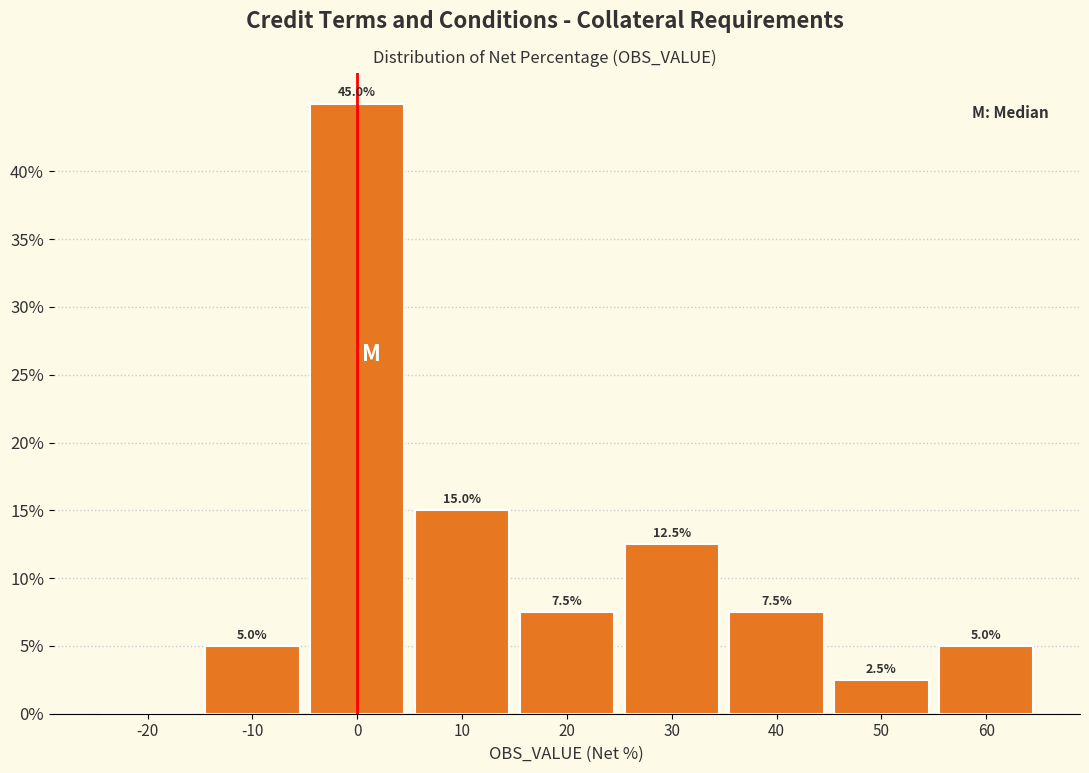

Reading left to right, transcribe all the data shown in this chart.

-20=0.0	-10=5.0	0=45.0	10=15.0	20=7.5	30=12.5	40=7.5	50=2.5	60=5.0